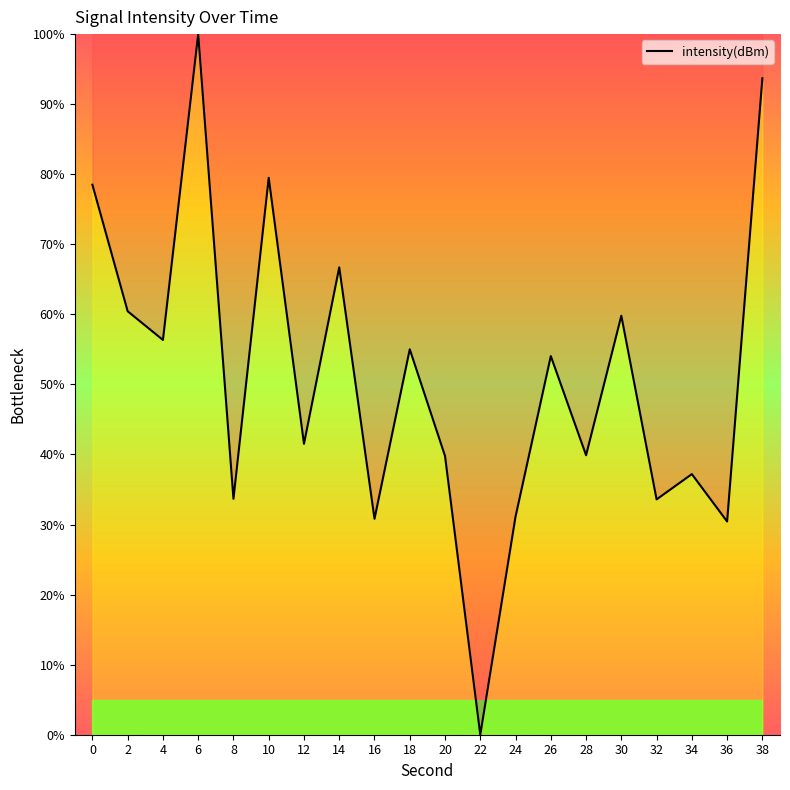

Approximately how many times larger is the value at 6 compared to 10?

1.3